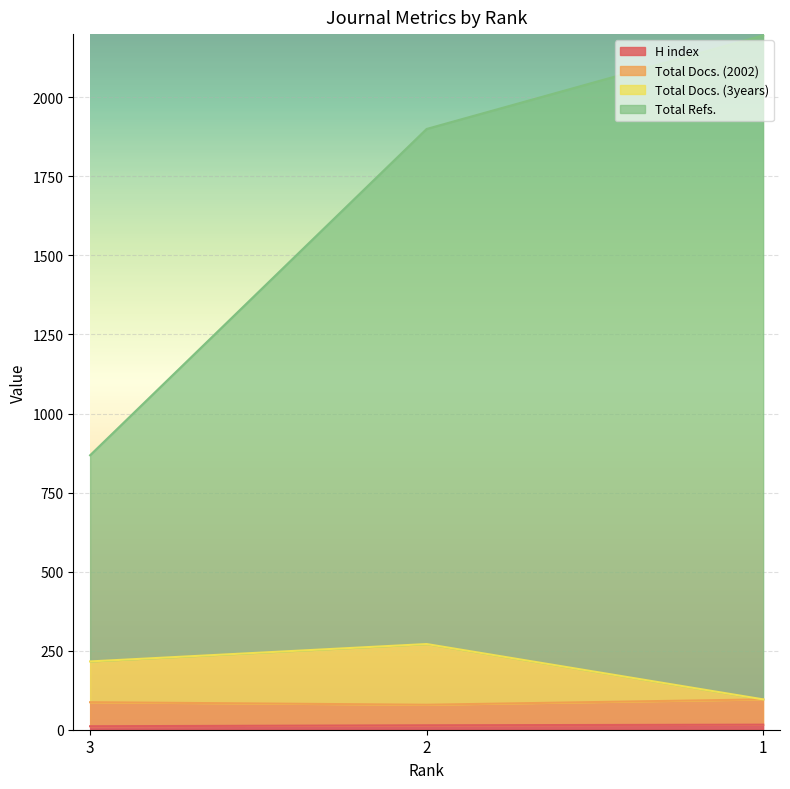

List the labels in order of Total Refs. value, largest first.

1, 2, 3